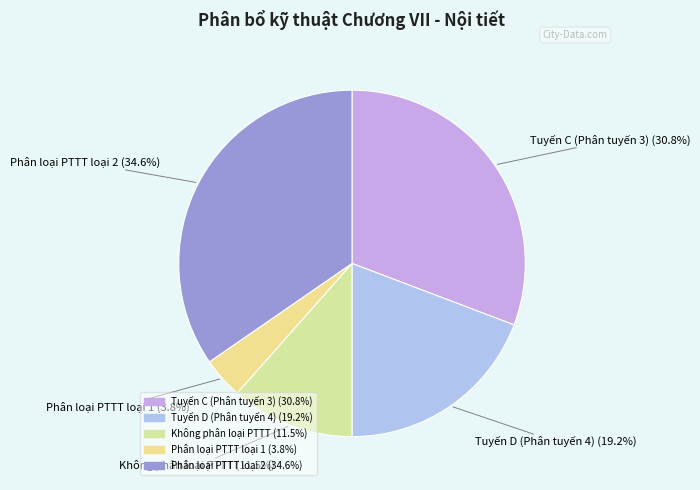

To the nearest percent, what is the average slice percentage?

20%